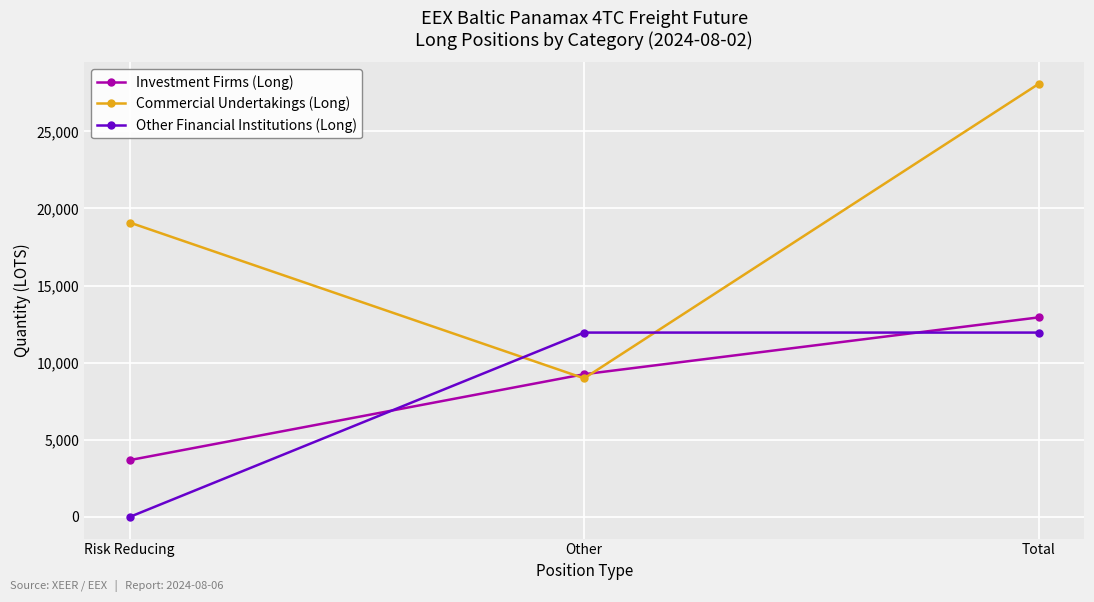

How many lines are shown in the chart?

3